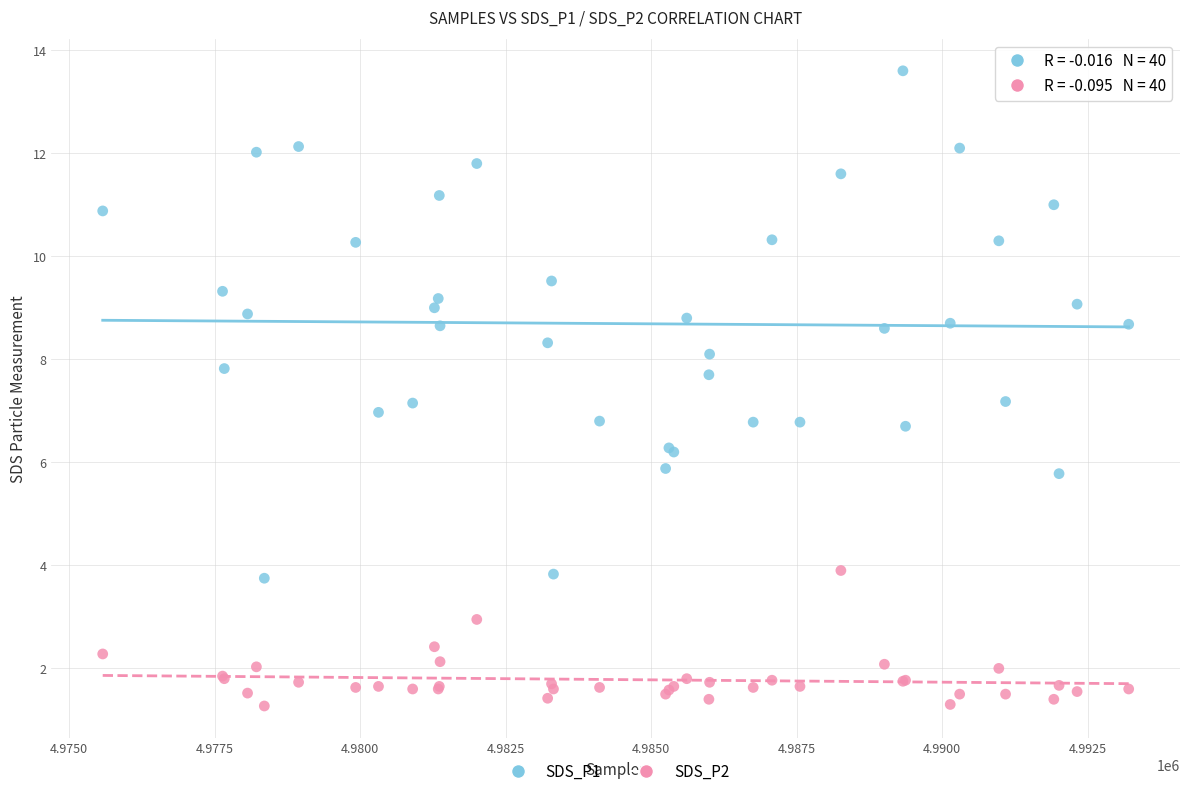

Which series contains the highest Y value?

SDS_P1